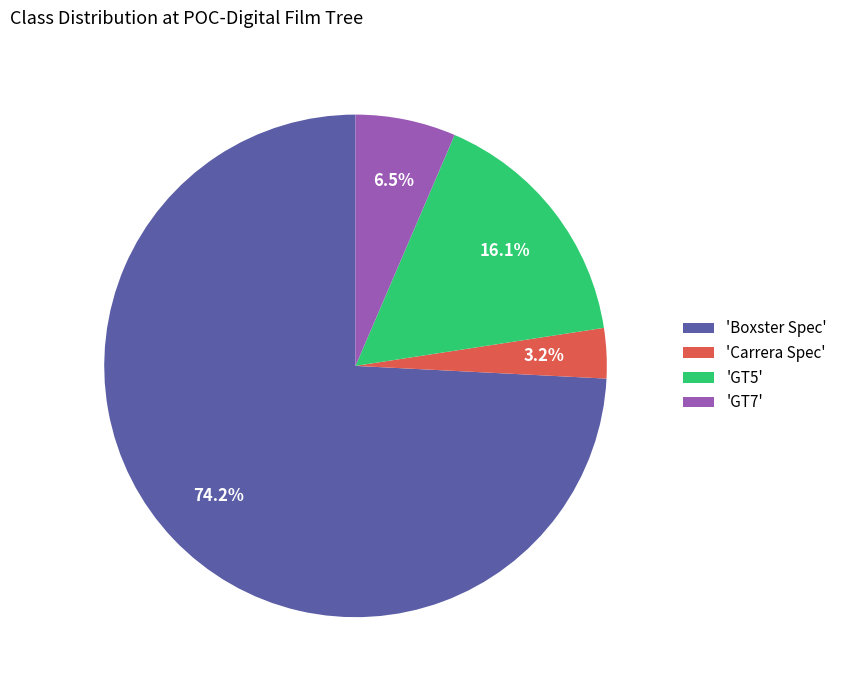

Does any single category account for the majority?

Yes